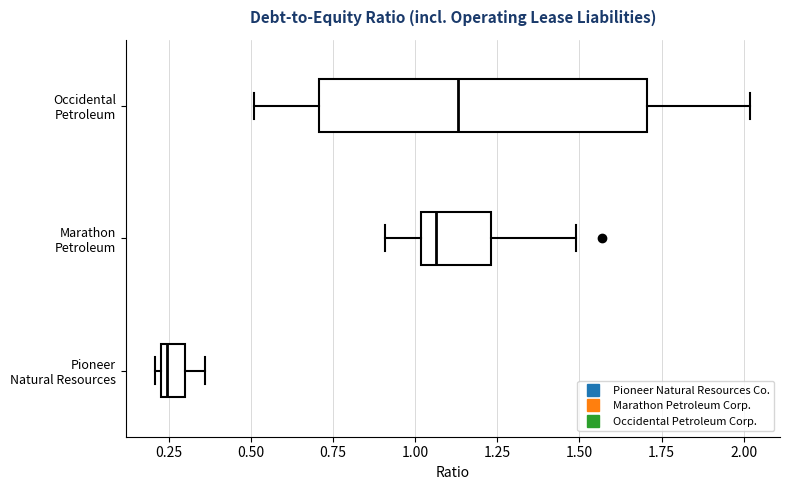

Which box is the widest, from its left edge to its right edge?

Occidental Petroleum